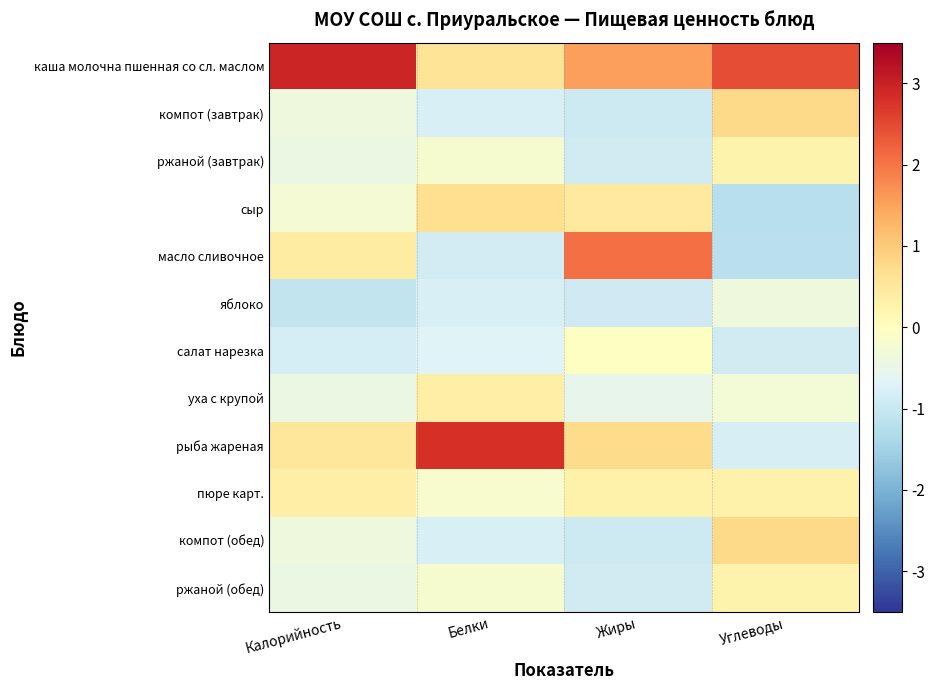

Reading left to right, extract all data points from this chart.

каша молочна пшенная со сл. маслом: Калорийность=2.9	Белки=0.6	Жиры=1.5	Углеводы=2.4
компот (завтрак): Калорийность=-0.4	Белки=-0.8	Жиры=-1.0	Углеводы=0.8
ржаной (завтрак): Калорийность=-0.4	Белки=-0.2	Жиры=-0.9	Углеводы=0.3
сыр: Калорийность=-0.3	Белки=0.7	Жиры=0.5	Углеводы=-1.2
масло сливочное: Калорийность=0.4	Белки=-0.9	Жиры=2.1	Углеводы=-1.2
яблоко: Калорийность=-1.1	Белки=-0.8	Жиры=-0.9	Углеводы=-0.4
салат нарезка: Калорийность=-0.8	Белки=-0.7	Жиры=-0.0	Углеводы=-0.9
уха с крупой: Калорийность=-0.4	Белки=0.4	Жиры=-0.5	Углеводы=-0.3
рыба жареная: Калорийность=0.5	Белки=2.8	Жиры=0.7	Углеводы=-0.8
пюре карт.: Калорийность=0.4	Белки=-0.2	Жиры=0.3	Углеводы=0.3
компот (обед): Калорийность=-0.4	Белки=-0.8	Жиры=-1.0	Углеводы=0.8
ржаной (обед): Калорийность=-0.4	Белки=-0.2	Жиры=-0.9	Углеводы=0.3